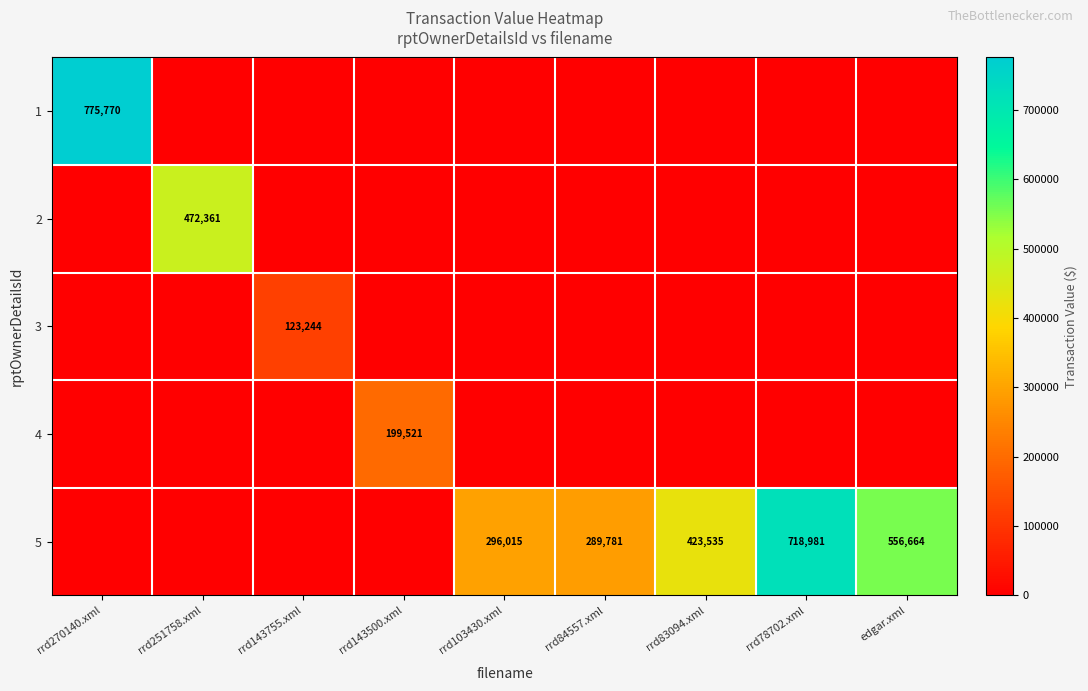

The value of 5 at rrd84557.xml is 463056. True or false?

False